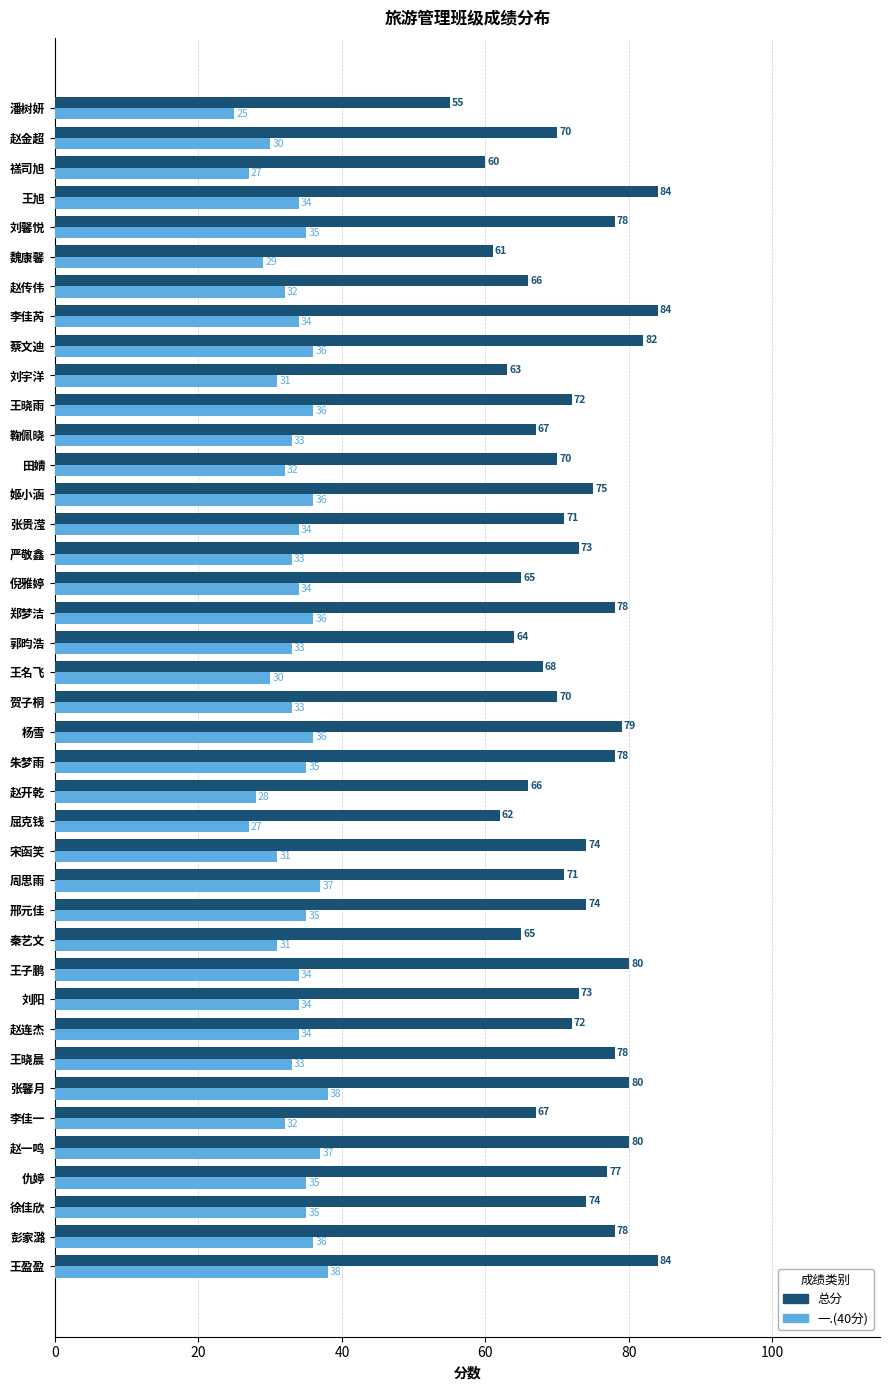

Which series has the largest total across all categories?

总分